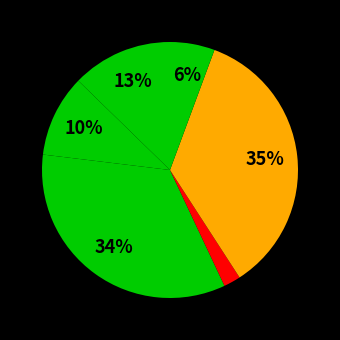

How many segments does this pie chart have?

6